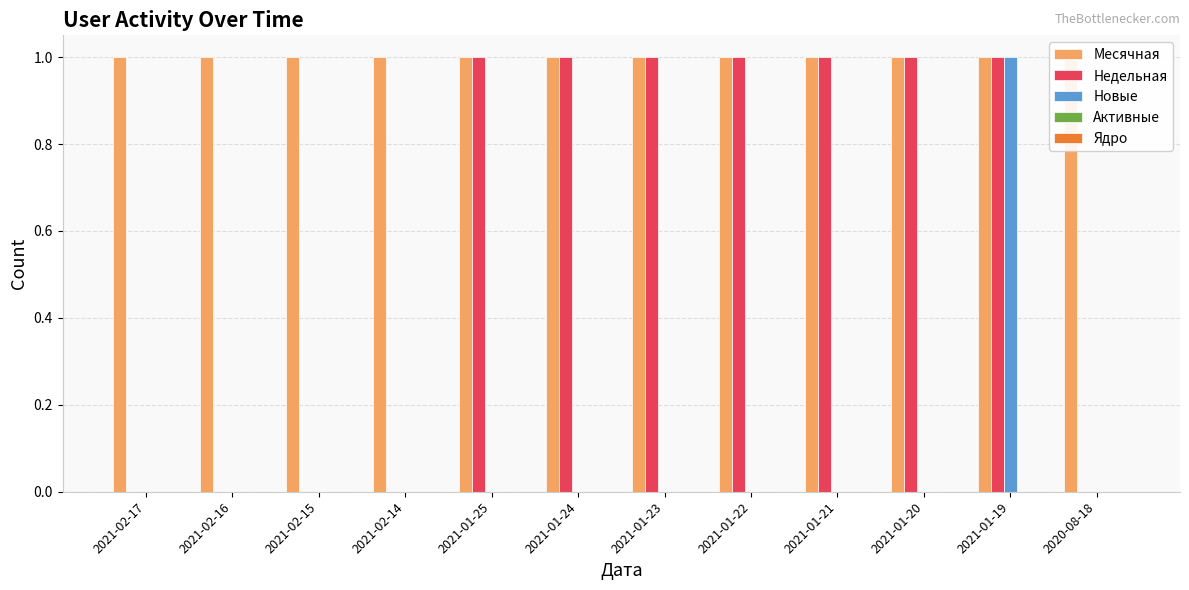

What is the spread (max minus min) of values at 2021-02-15?

1